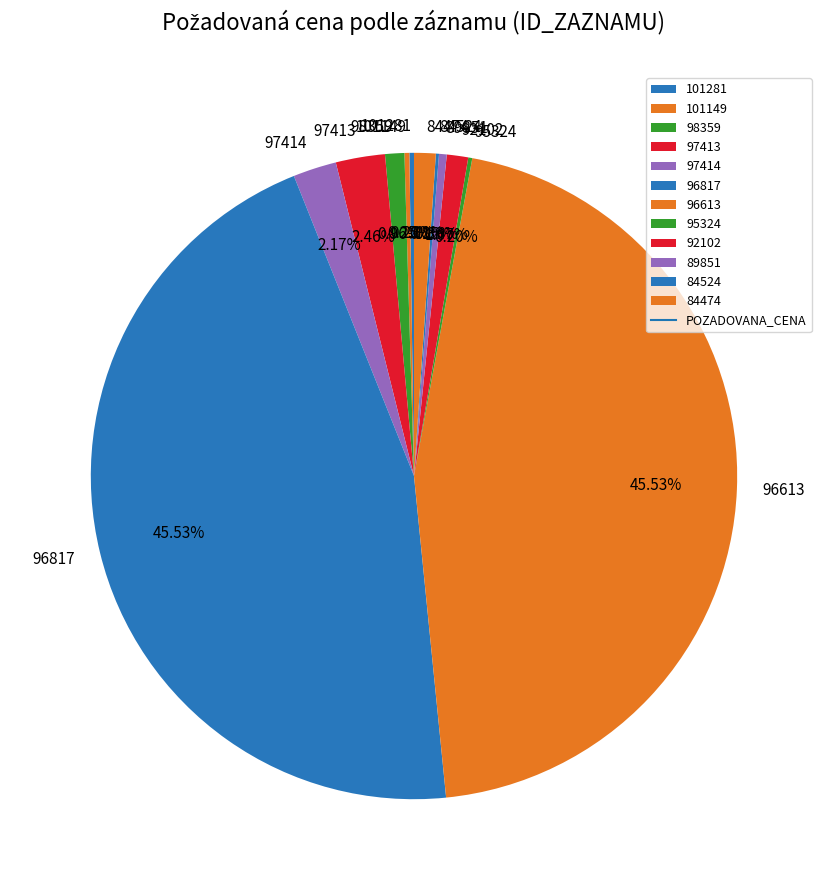

To the nearest percent, what is the average slice percentage?

8%